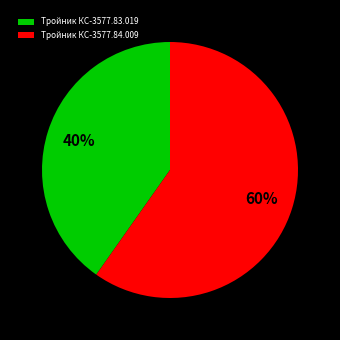

Between Тройник КС-3577.83.019 and Тройник КС-3577.84.009, which is larger?

Тройник КС-3577.84.009